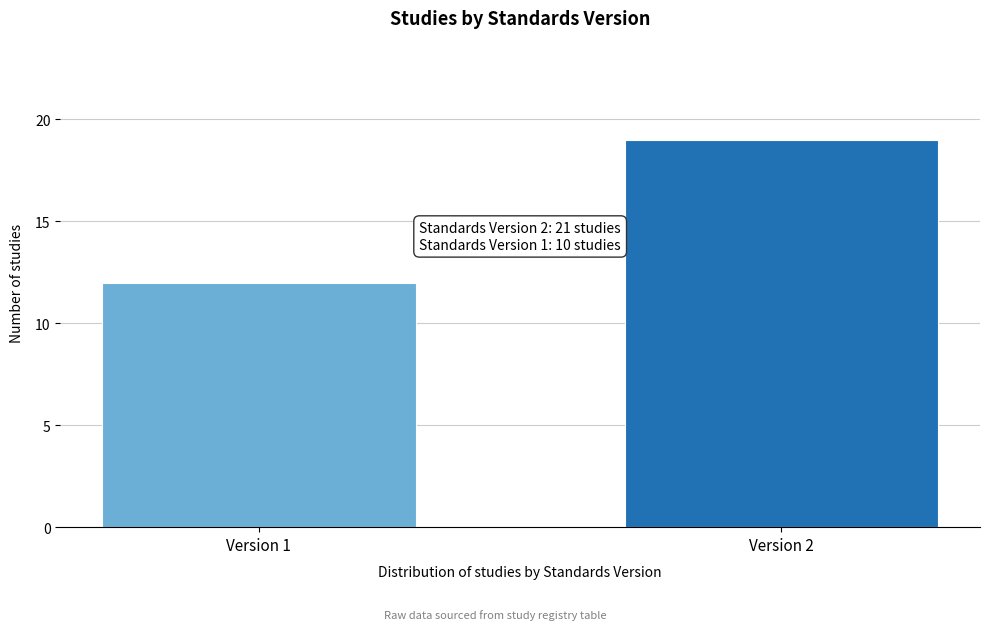

Reading left to right, what are all the values shown in this chart?

12	19